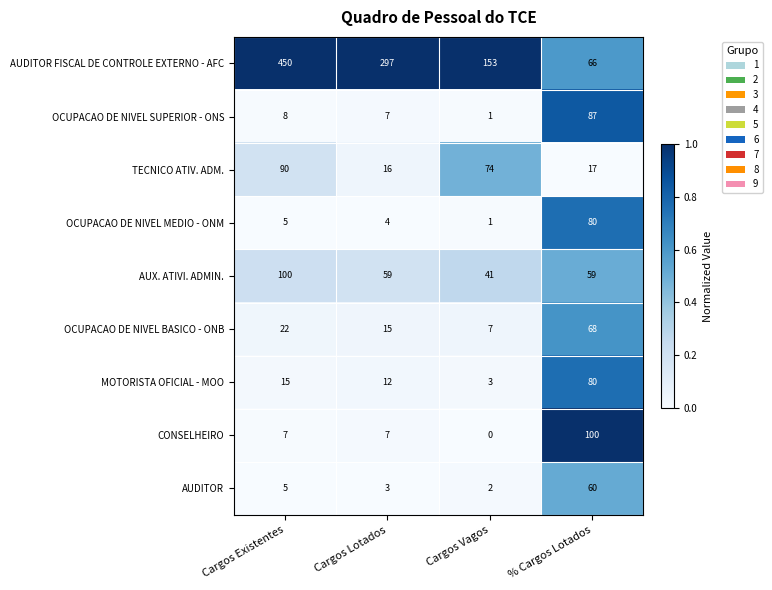

Which series has the largest range (max minus min)?

AUDITOR FISCAL DE CONTROLE EXTERNO - AFC